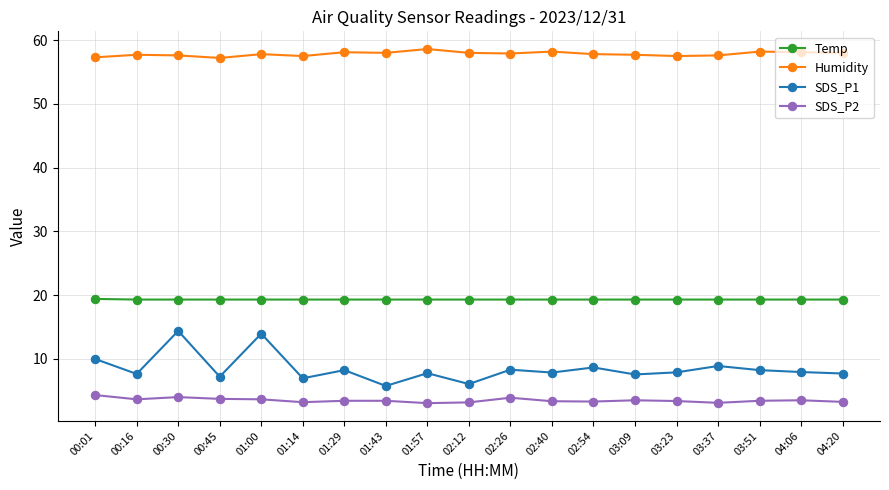

What is the maximum value for SDS_P2?

4.3